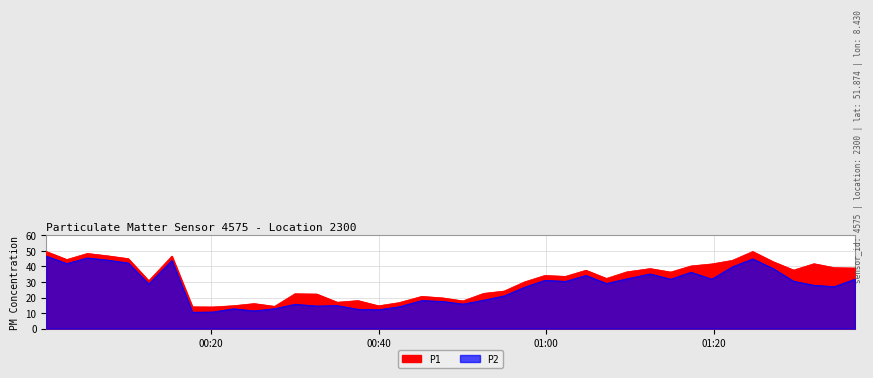

What is the sum of the P1 values at 2023-01-10T01:07:12 and 2023-01-10T00:32:37?

54.5